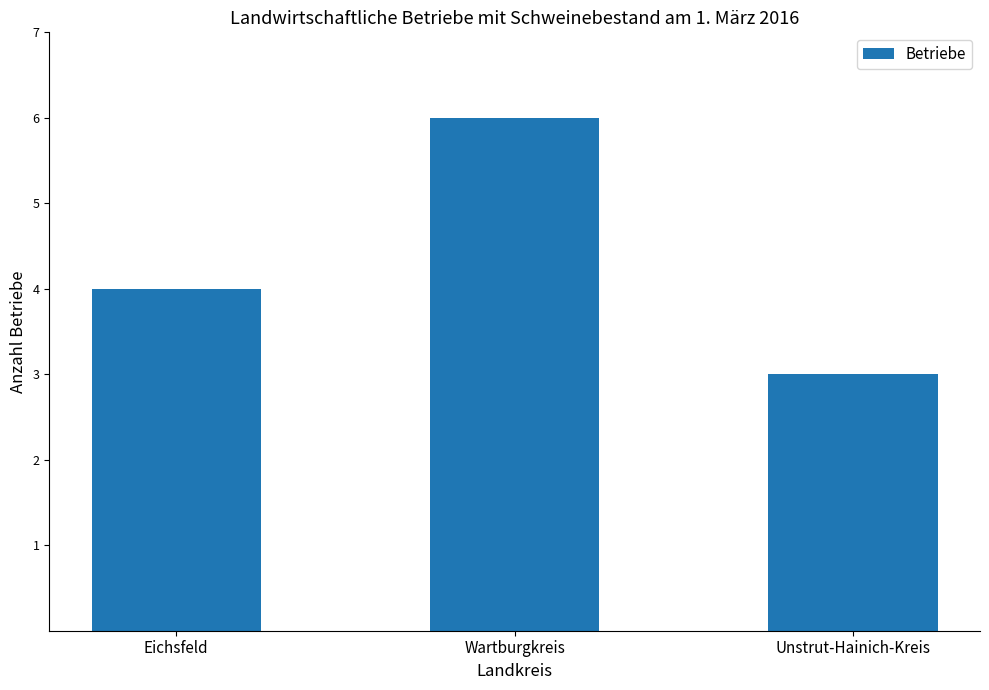

Rank the categories by value from highest to lowest.

Wartburgkreis, Eichsfeld, Unstrut-Hainich-Kreis